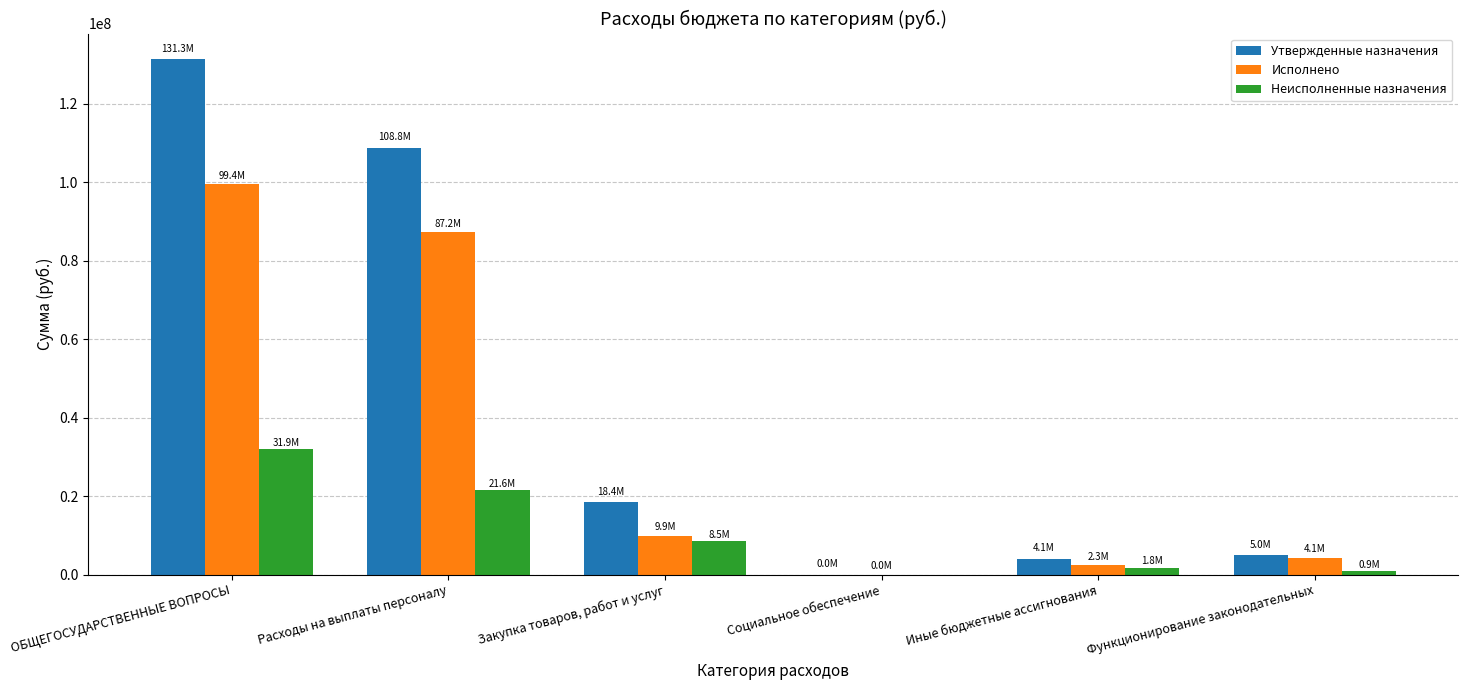

What is the difference between the Исполнено values at Закупка товаров, работ и услуг and ОБЩЕГОСУДАРСТВЕННЫЕ ВОПРОСЫ?

89496652.5